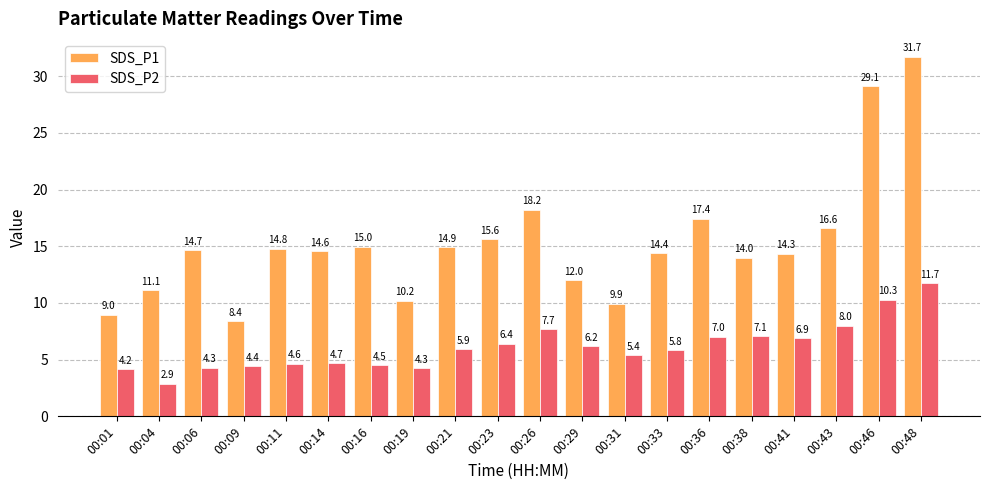

Rank the series at 00:36 from highest to lowest value.

SDS_P1, SDS_P2